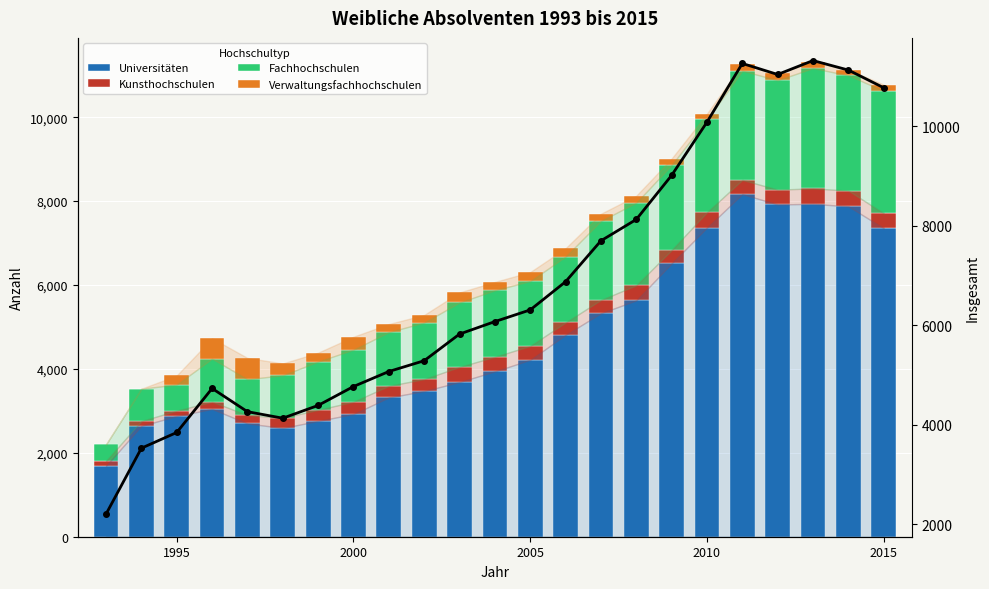

List the series in order of their peak value, highest first.

Insgesamt, Universitäten, Fachhochschulen, Verwaltungsfachhochschulen, Kunsthochschulen